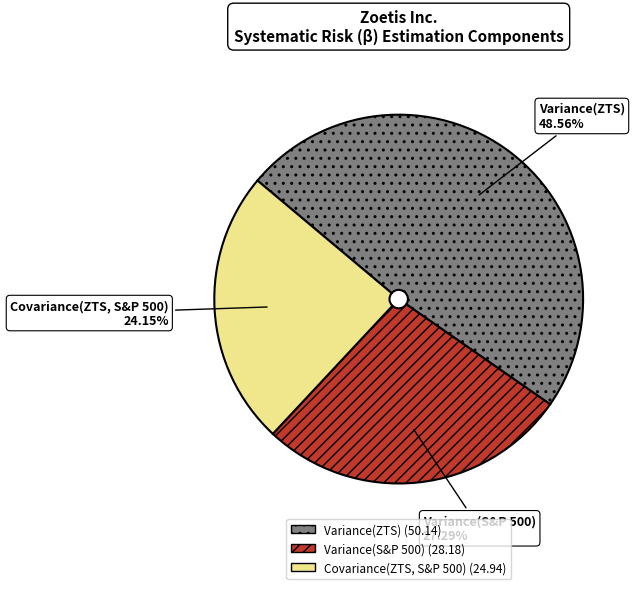

To the nearest percent, what portion does Variance(ZTS) represent?

49%